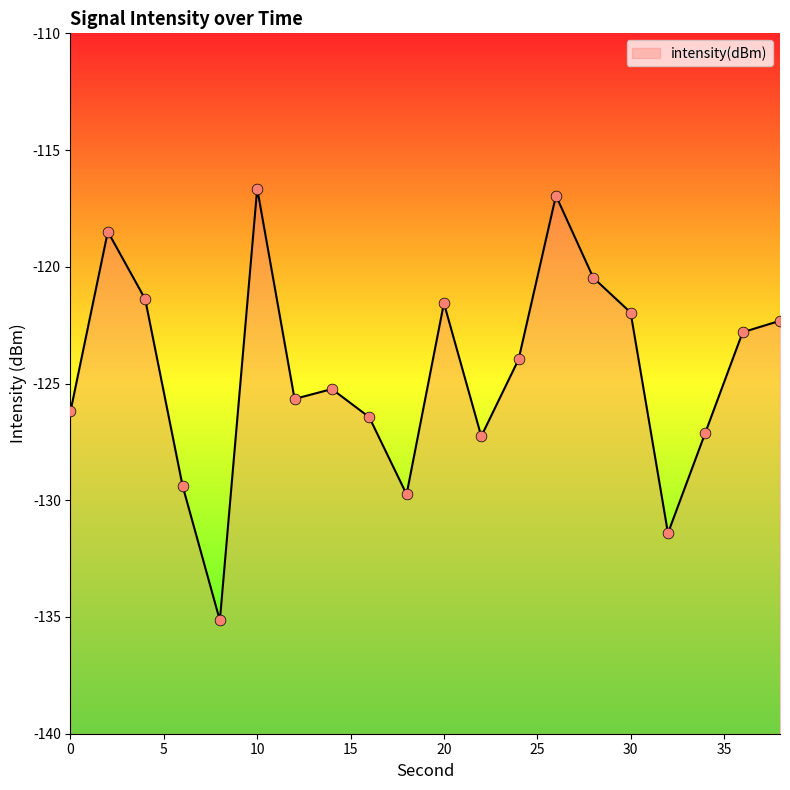

What is the change in value from 2 to 30?

-3.5